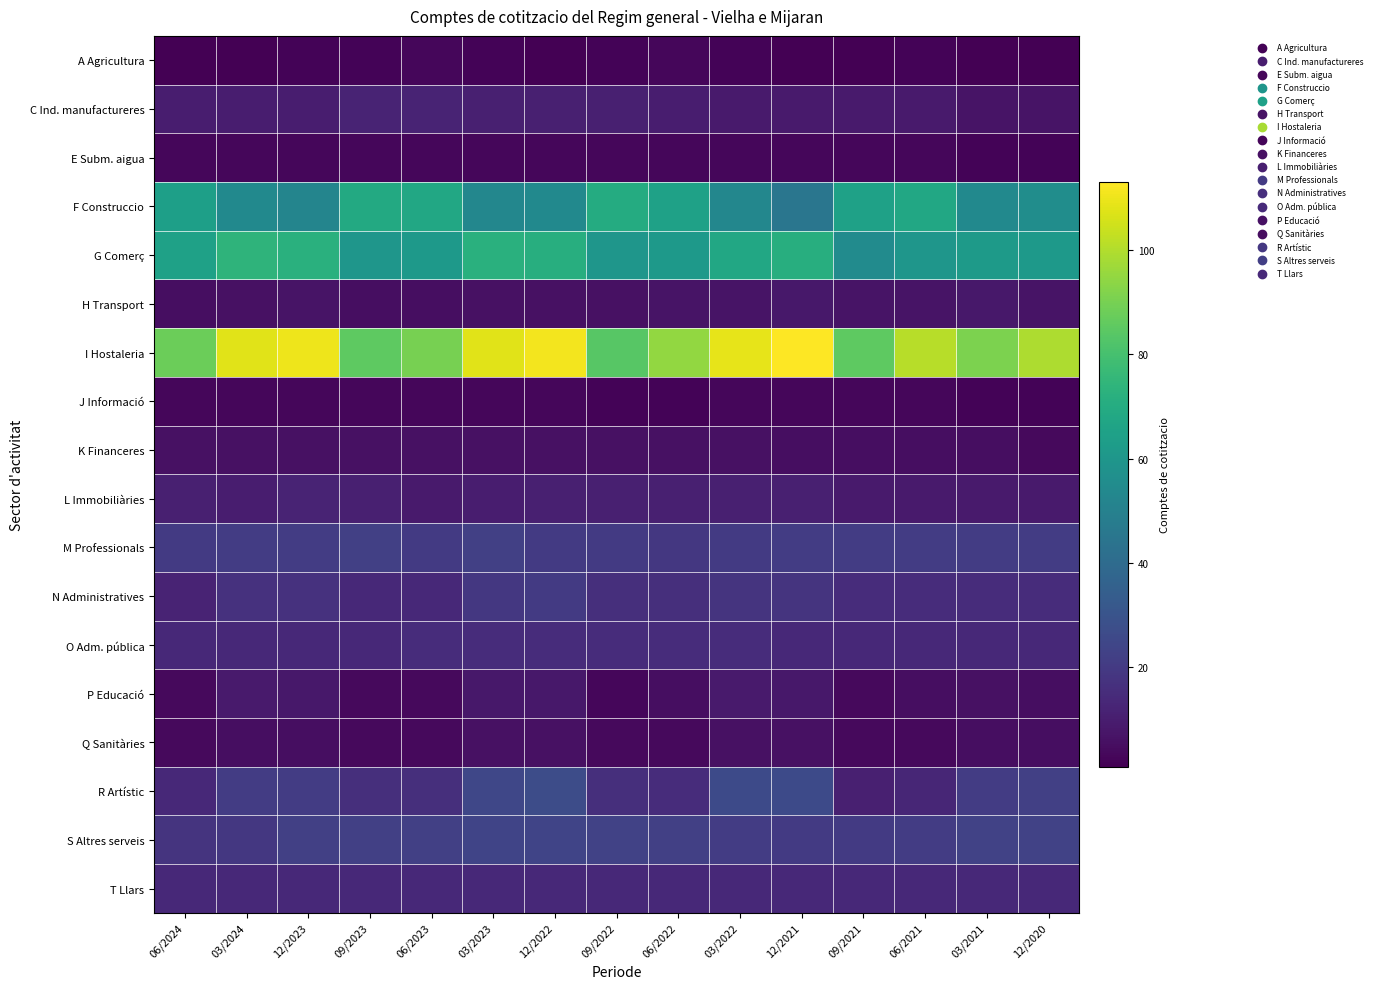

At which category is the sum across all series the highest?

12/2022